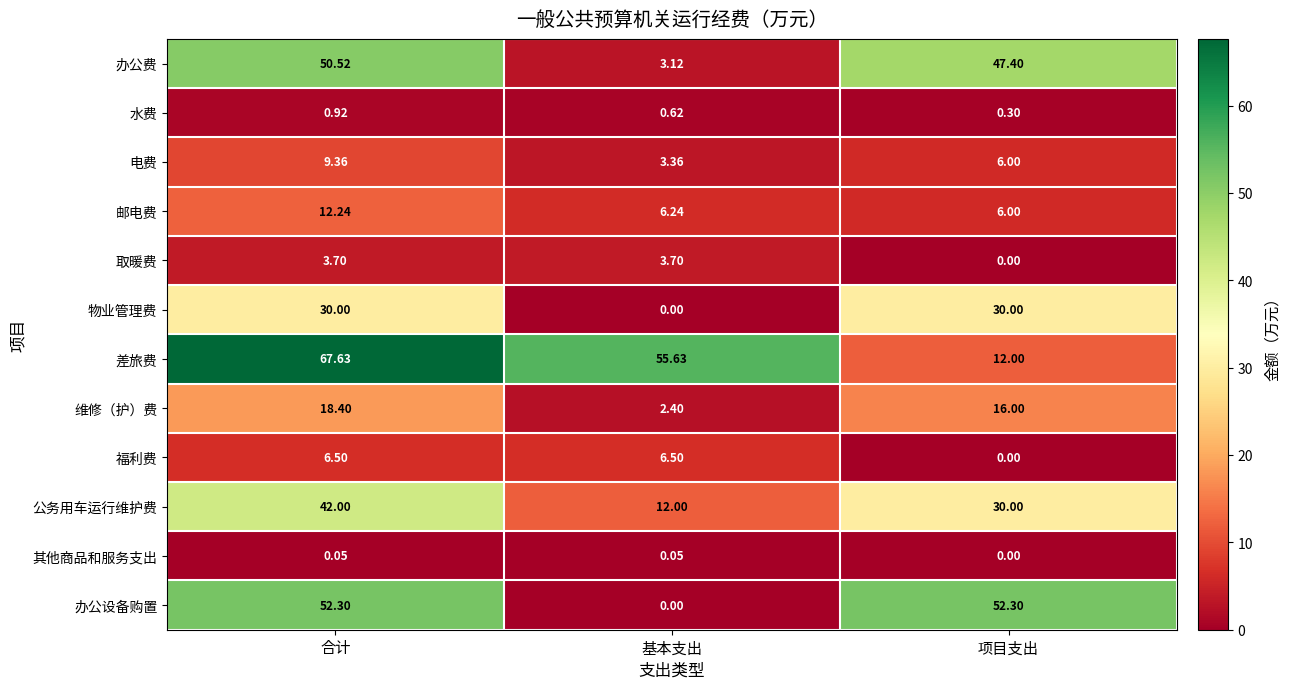

Where is 福利费 nearest to the value 3?

项目支出